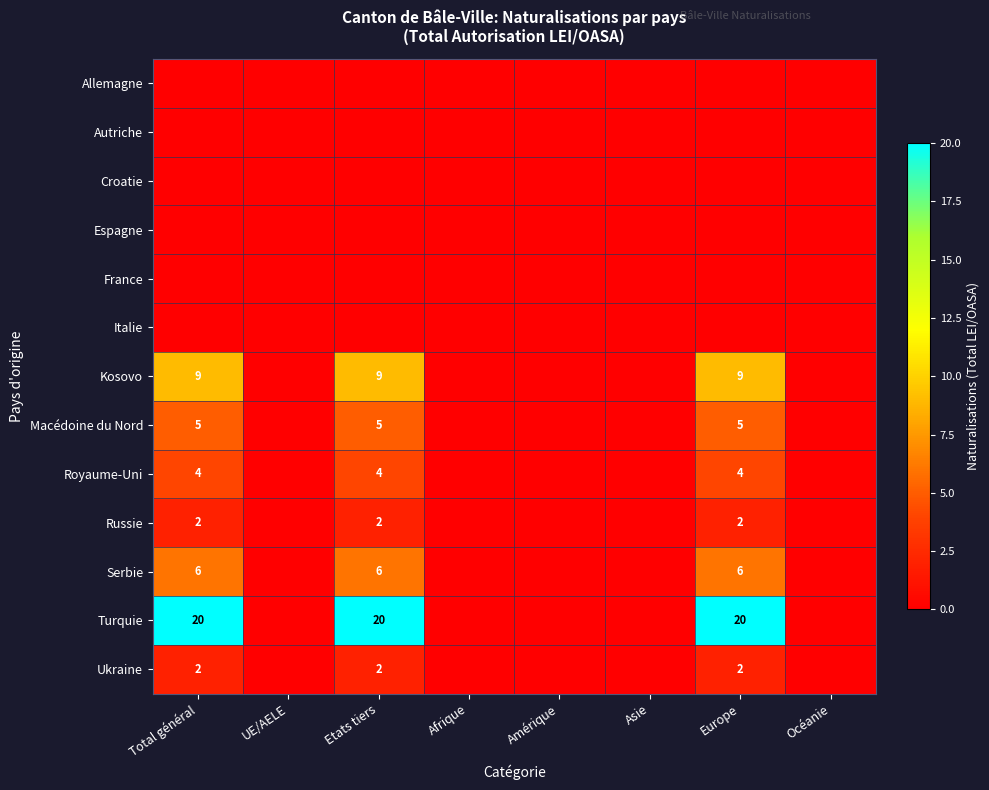

True or false: Turquie has a value of 27 at Total général.

False